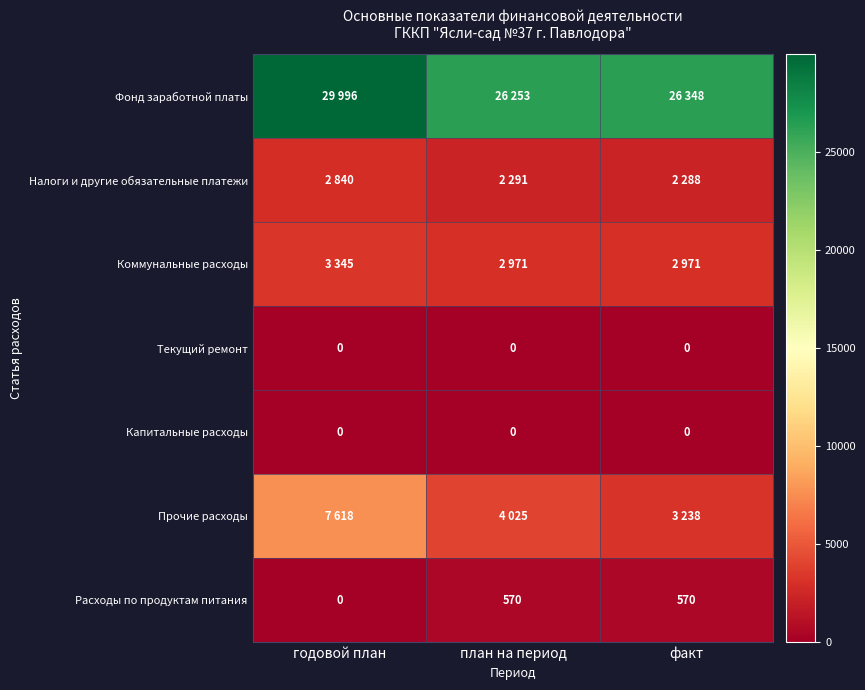

Which category has the lowest value in the Расходы по продуктам питания series?

годовой план